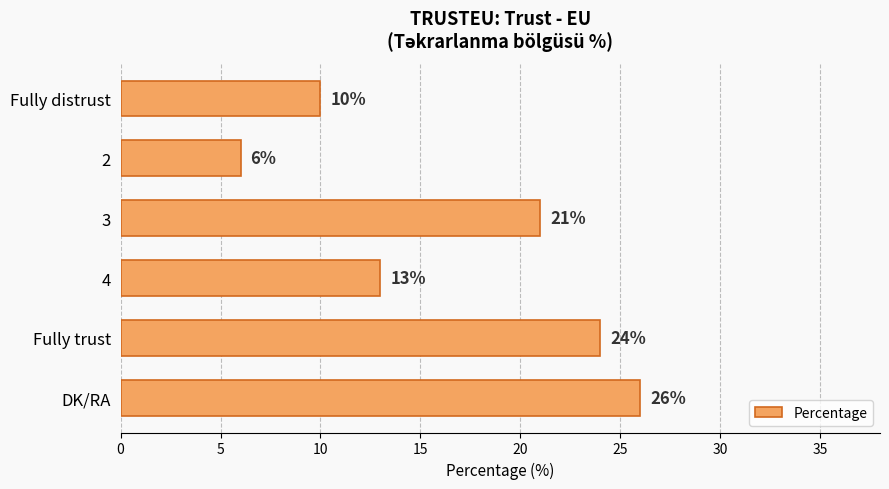

Where is the data nearest to the value 16?

4